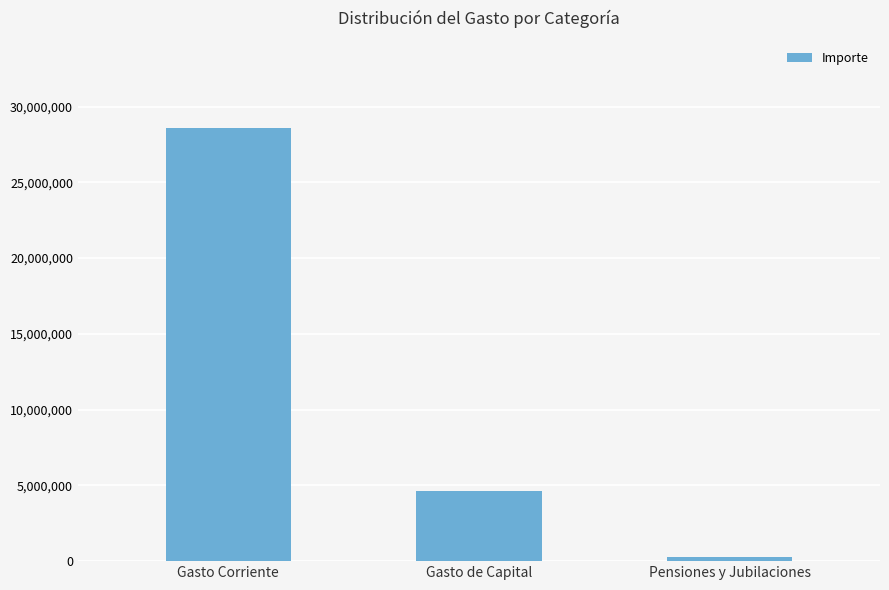

What is the ratio of the value at Gasto Corriente to the value at Pensiones y Jubilaciones?

93.8